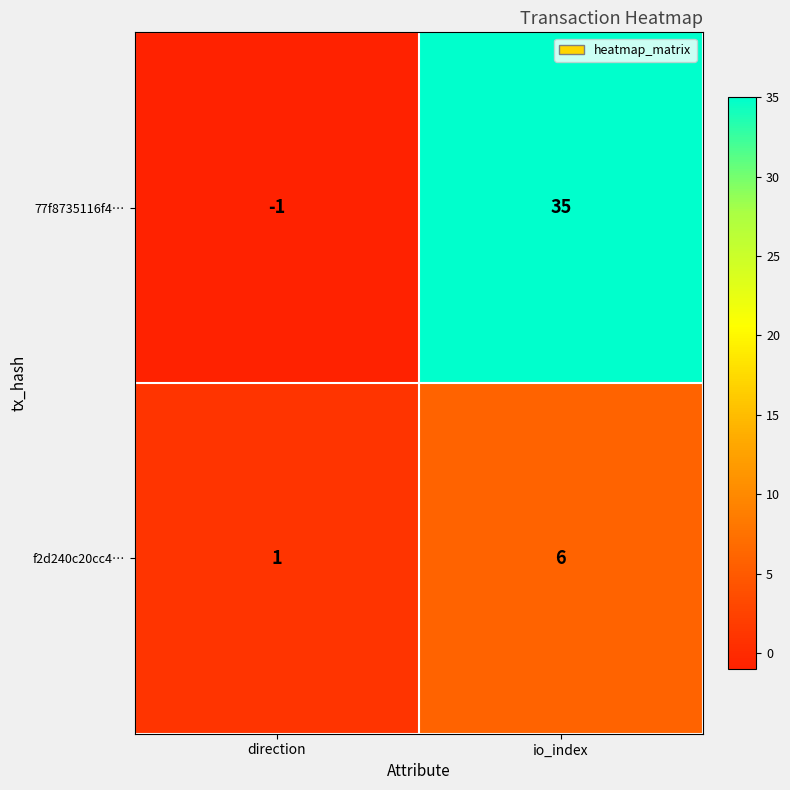

How many categories are shown in the chart?

2